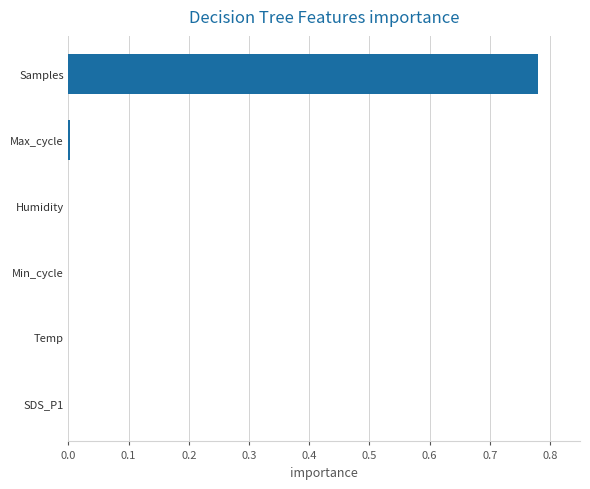

Which label corresponds to the largest value in the chart?

Samples